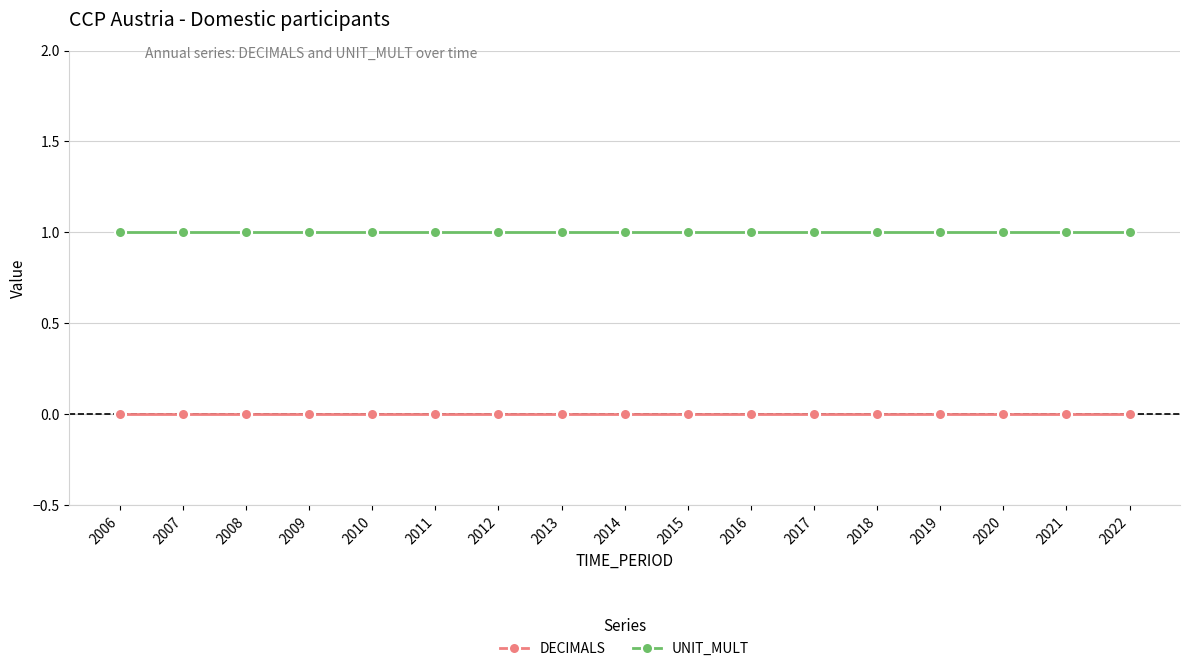

The value of UNIT_MULT at 2020 is 1. True or false?

True